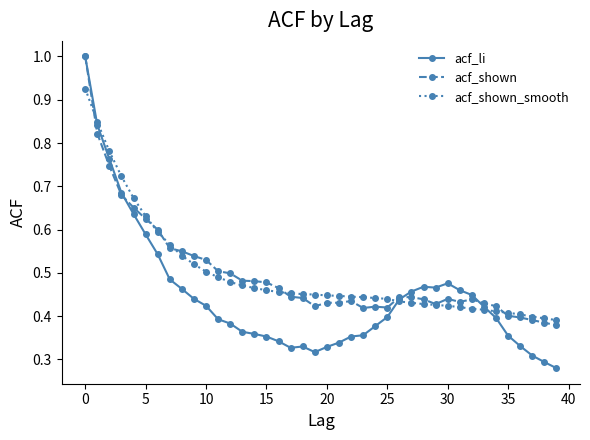

At how many categories does at least one series exceed 0?

40